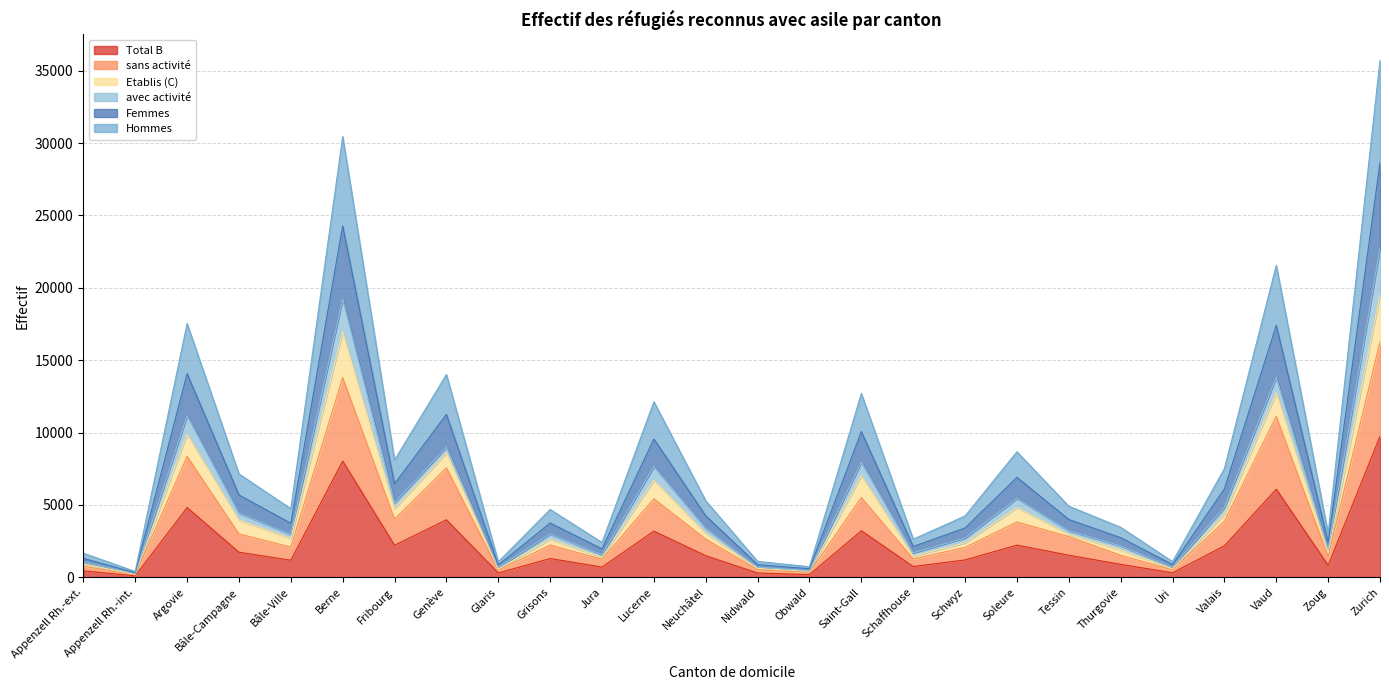

What is the total value across all series at Jura?

6333